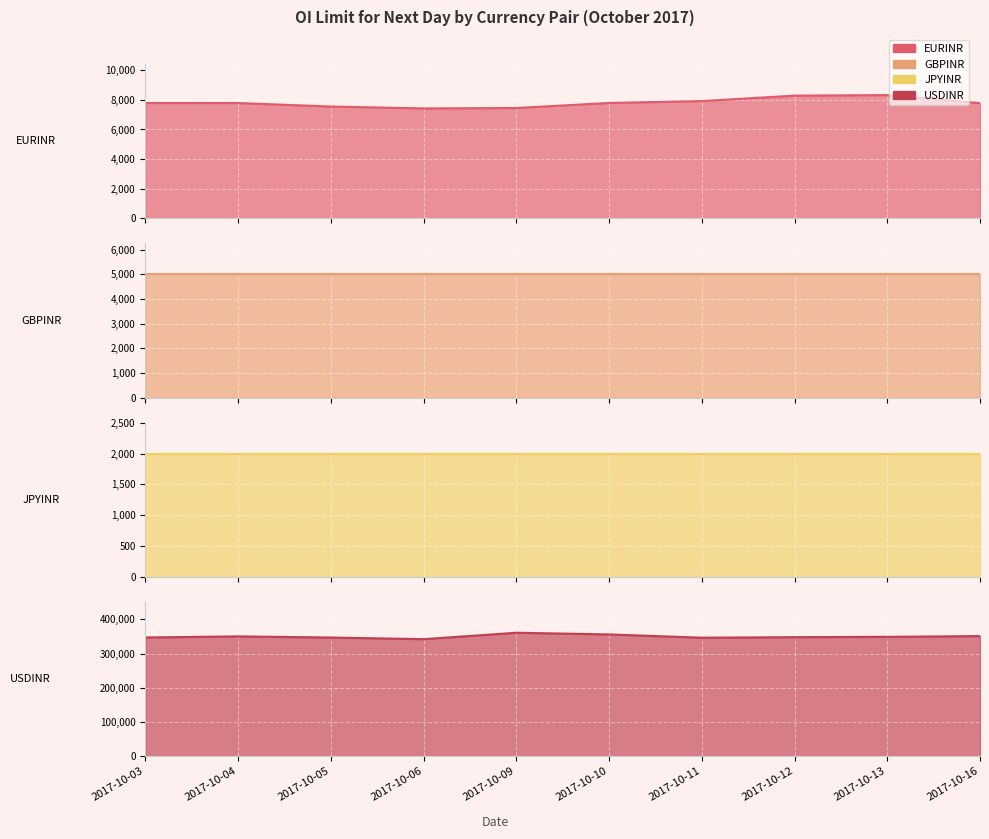

What are all the series names shown in the legend?

EURINR, GBPINR, JPYINR, USDINR